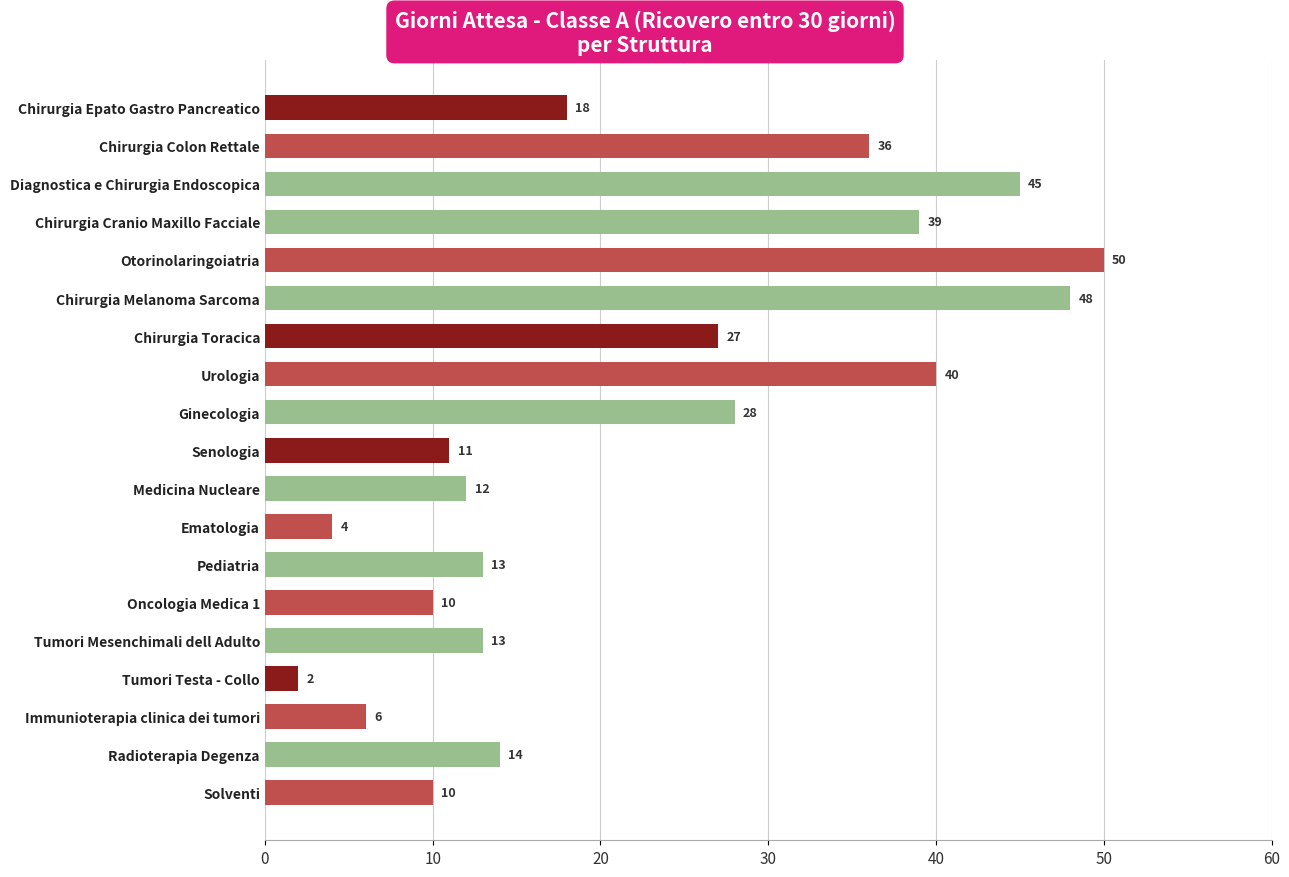

Reading top to bottom, extract all data points from this chart.

18	36	45	39	50	48	27	40	28	11	12	4	13	10	13	2	6	14	10